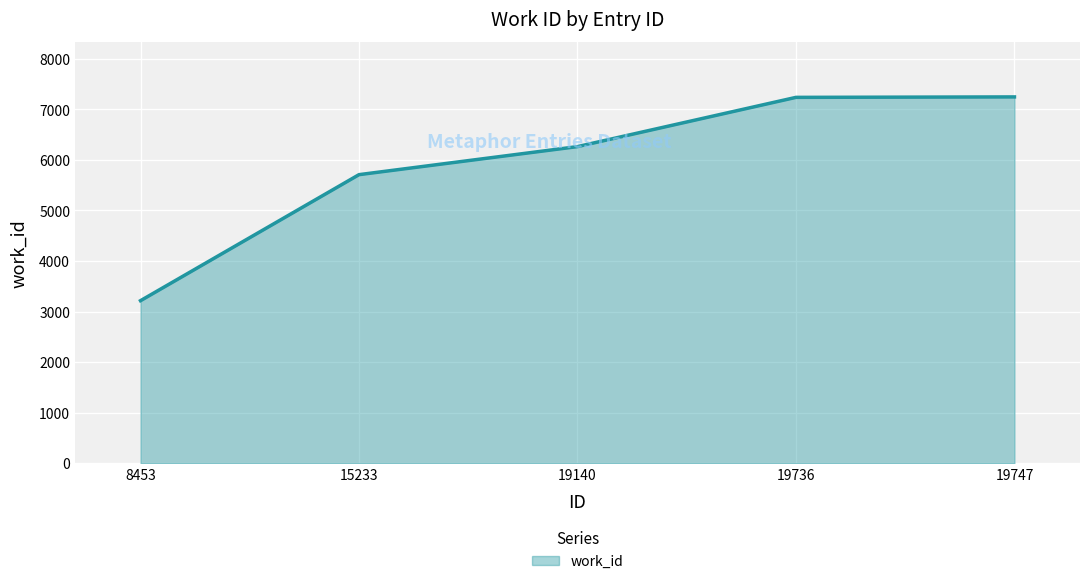

What is the change in value from 19140 to 19747?

+983